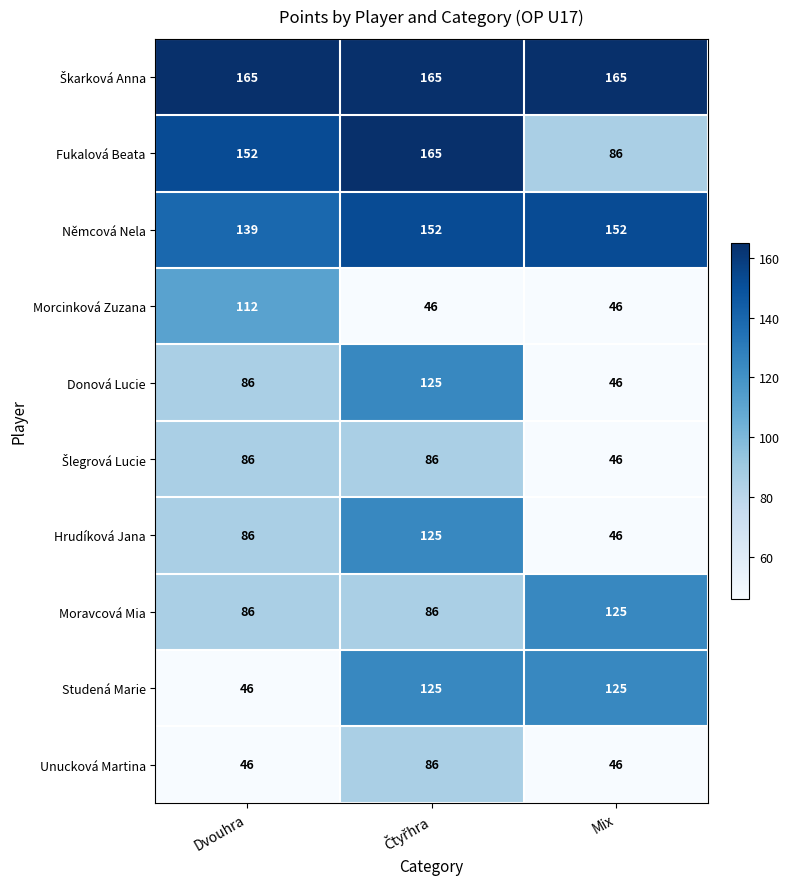

What is the approximate value of Fukalová Beata at Dvouhra?

152